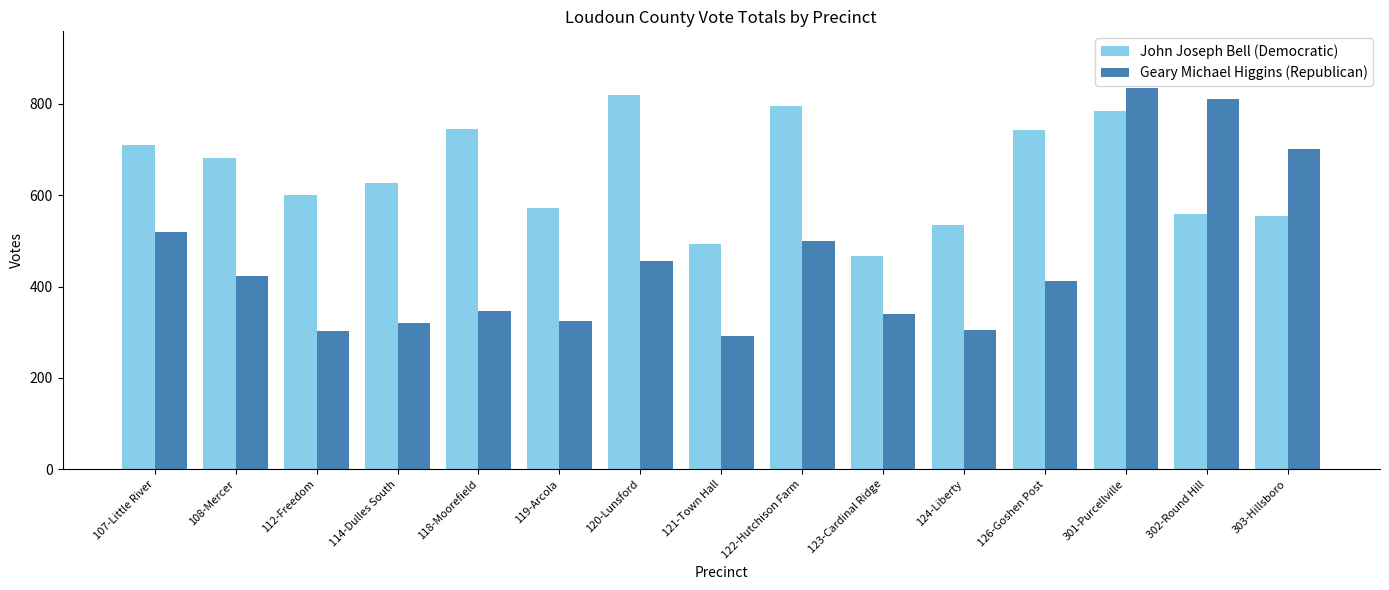

What is the label of the 2nd bar from the left?

108-Mercer